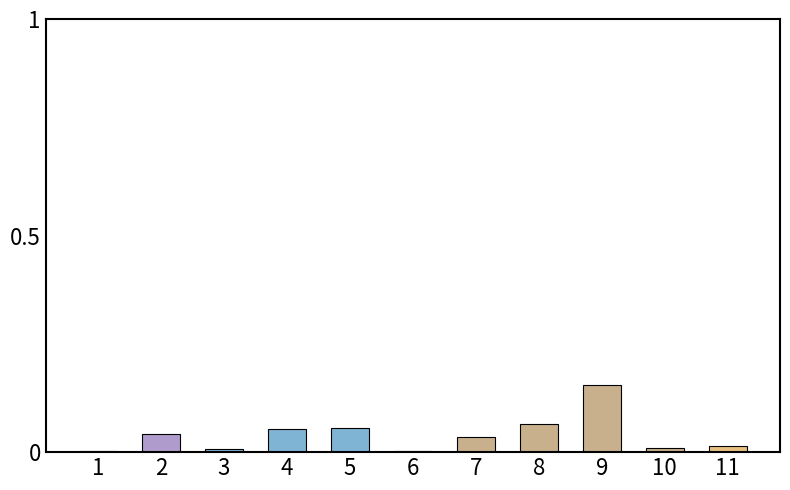

At which category does the chart reach its peak across all series?

9